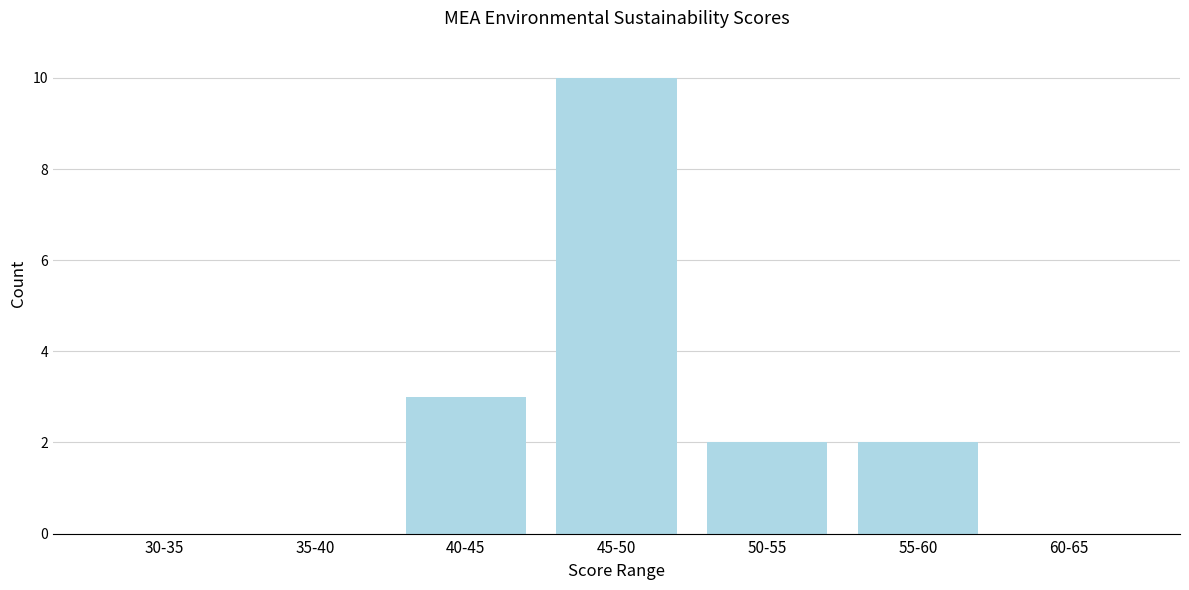

Reading right to left, transcribe all the data shown in this chart.

60-65=0	55-60=2	50-55=2	45-50=10	40-45=3	35-40=0	30-35=0